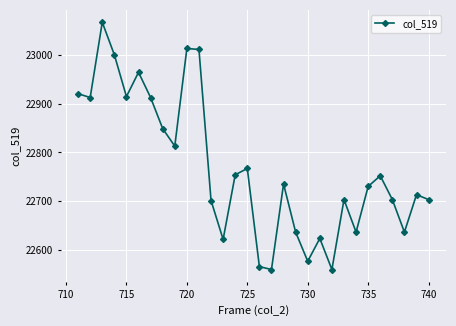

What is the maximum value shown in the chart?

23068